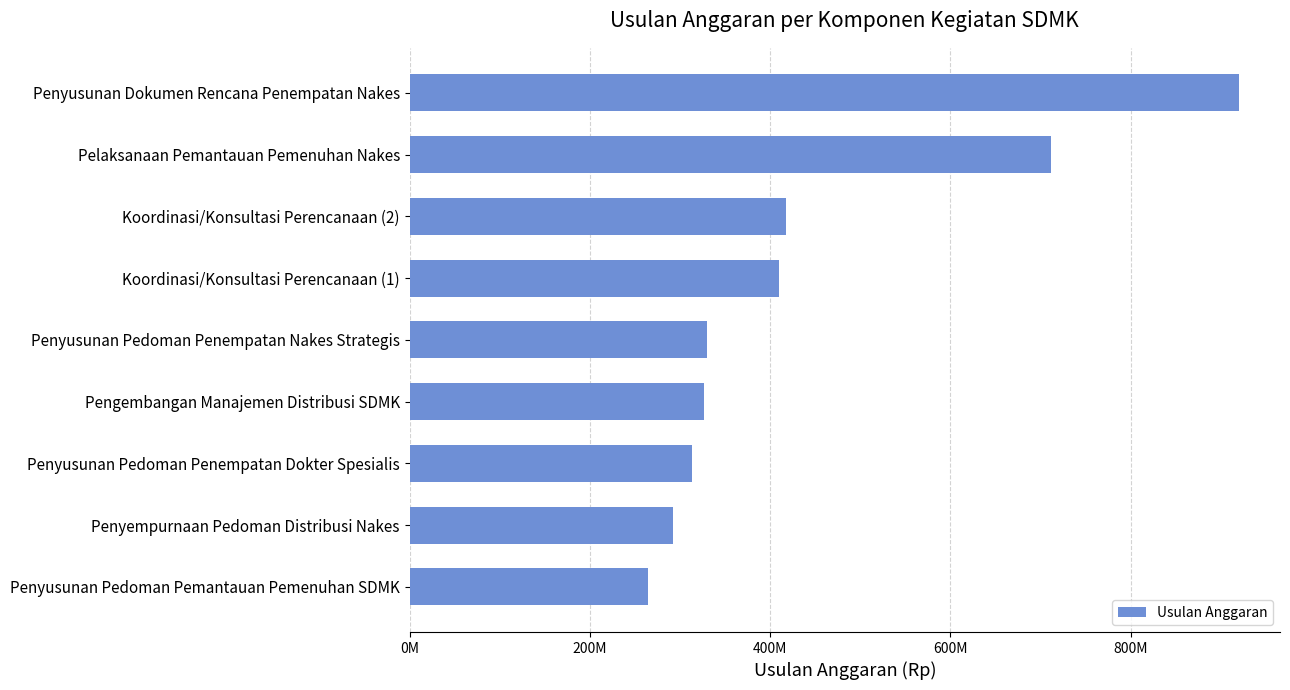

Are the bars horizontal?

Yes